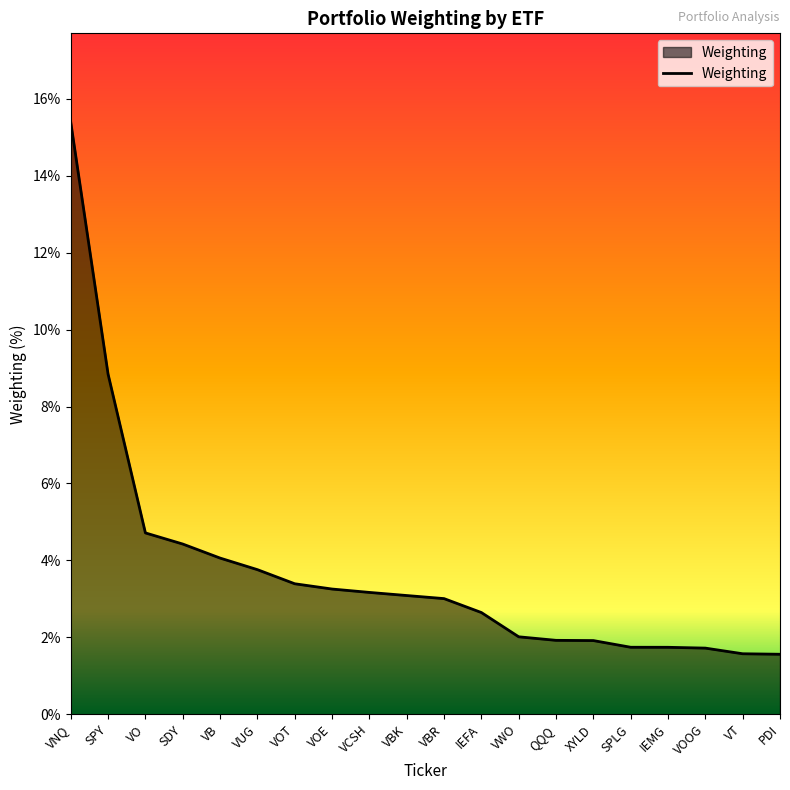

What is the smallest value displayed?

1.6